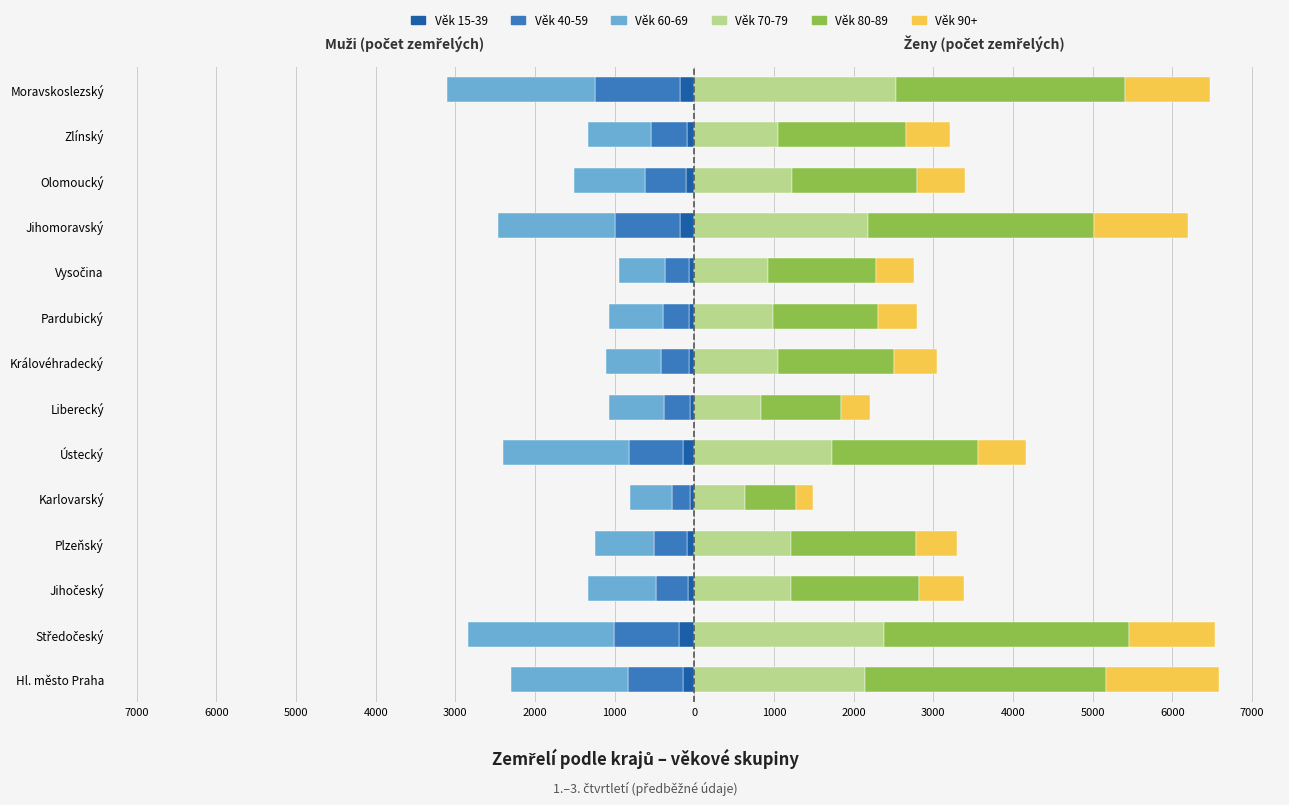

Is it true that 90+ equals 1065 at Moravskoslezský?

True